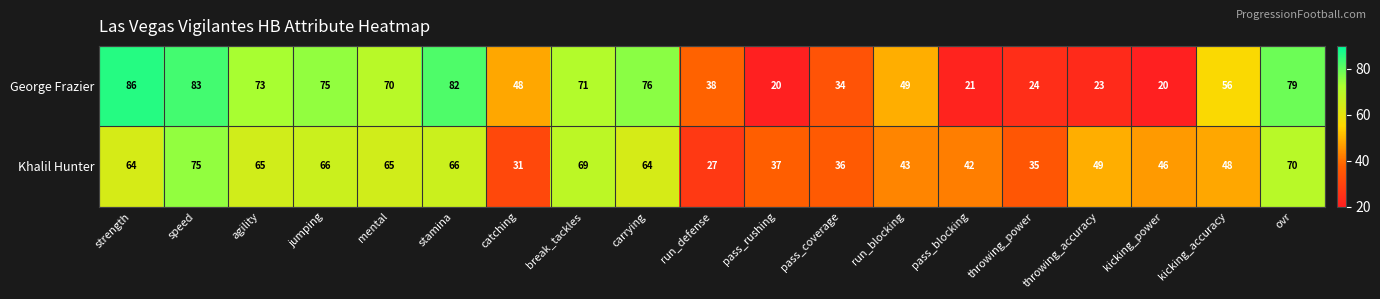

The George Frazier series shows 30 at pass_blocking. True or false?

False